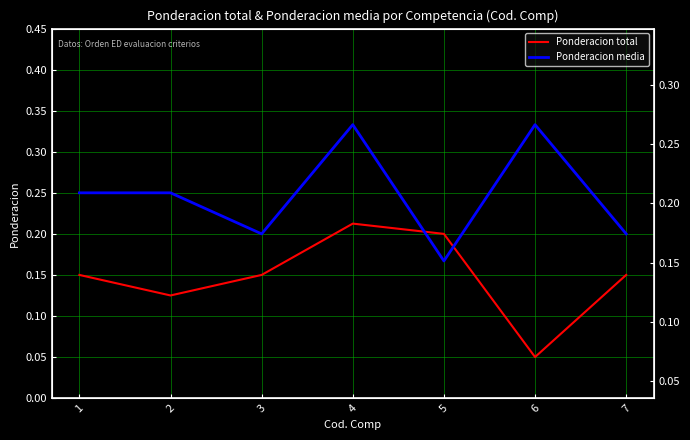

What is the difference between the maximum and minimum values in the Ponderacion total series?

0.2